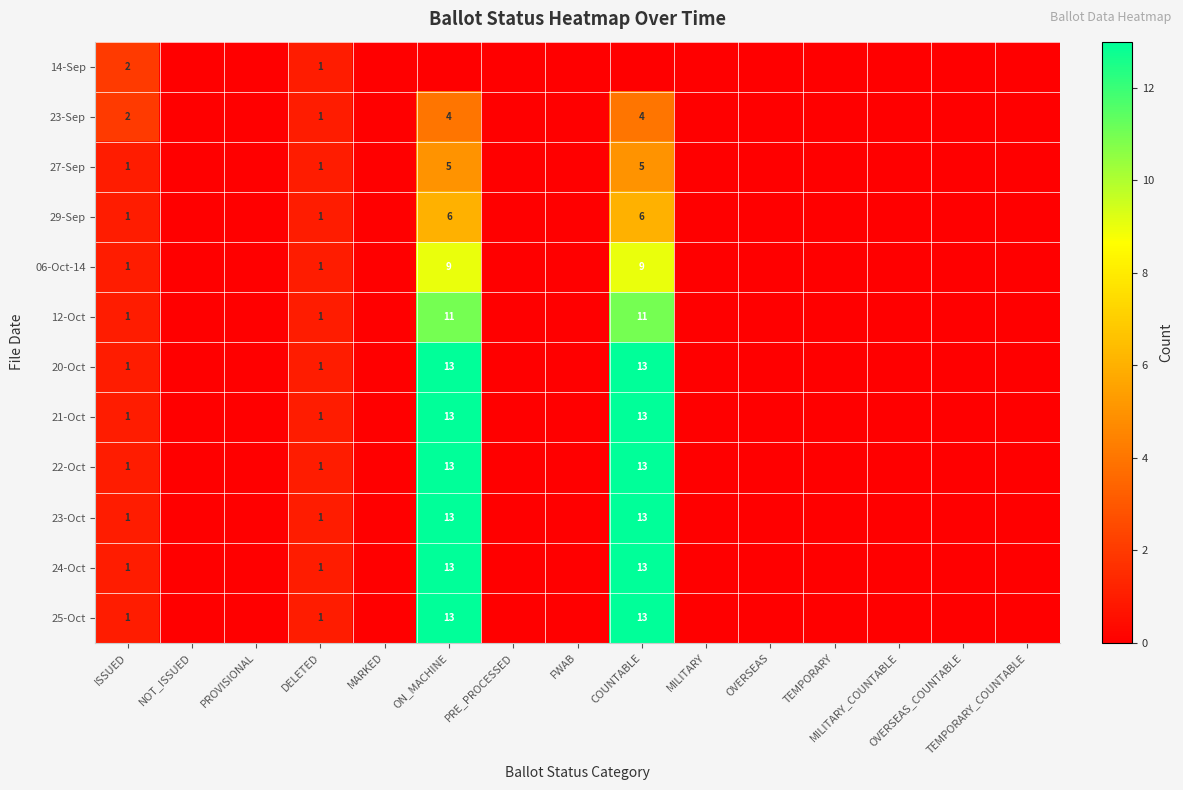

How many data points in 25-Oct are above 0?

4